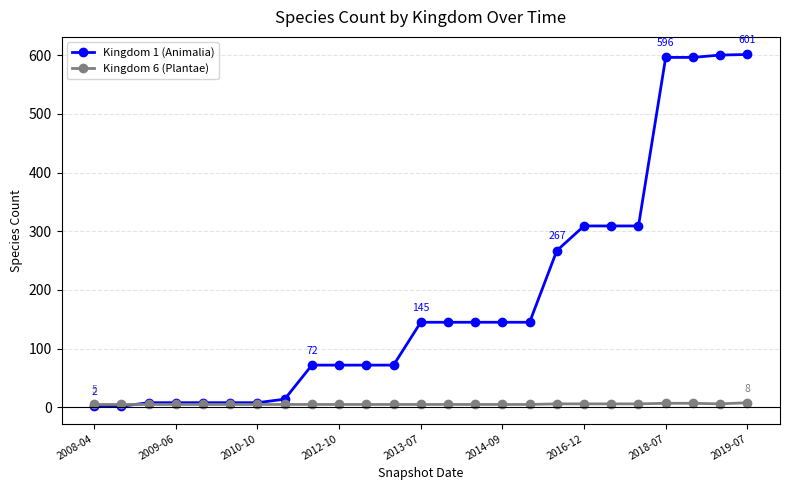

Which series has the largest range (max minus min)?

Kingdom 1 (Animalia)